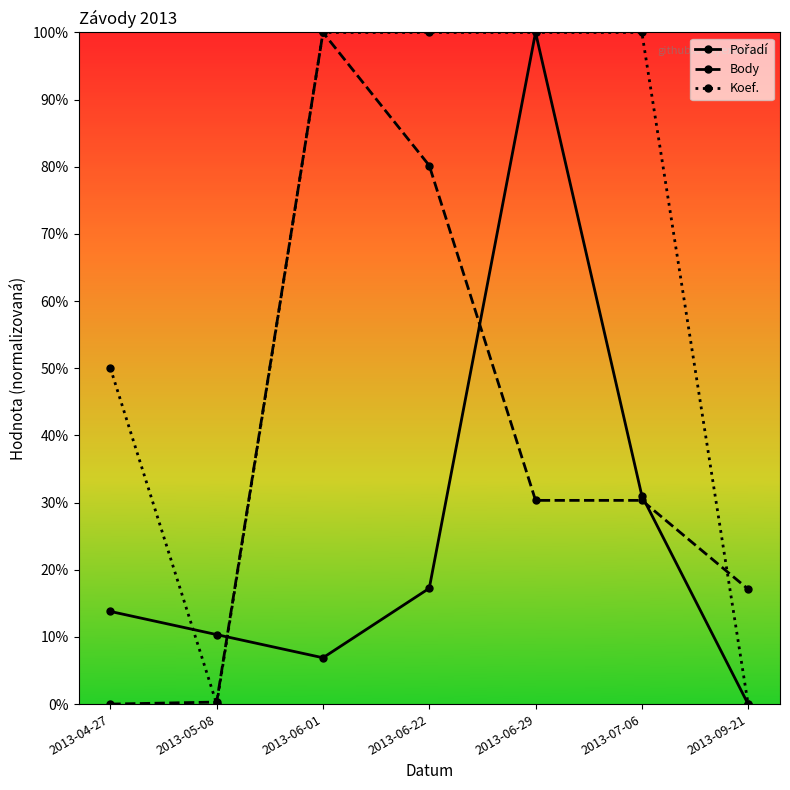

Does the chart have visible grid lines?

No